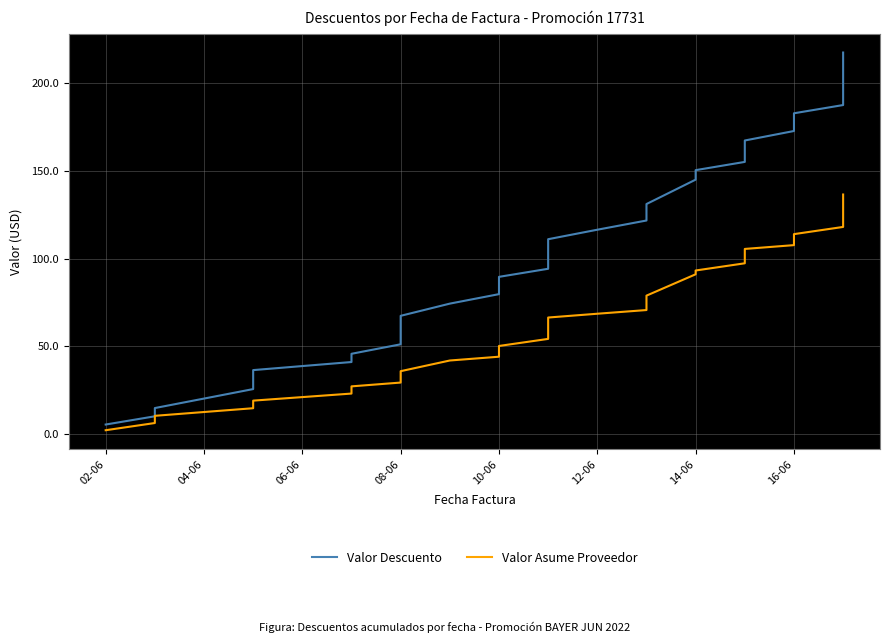

Which series has the largest total across all categories?

Valor Descuento